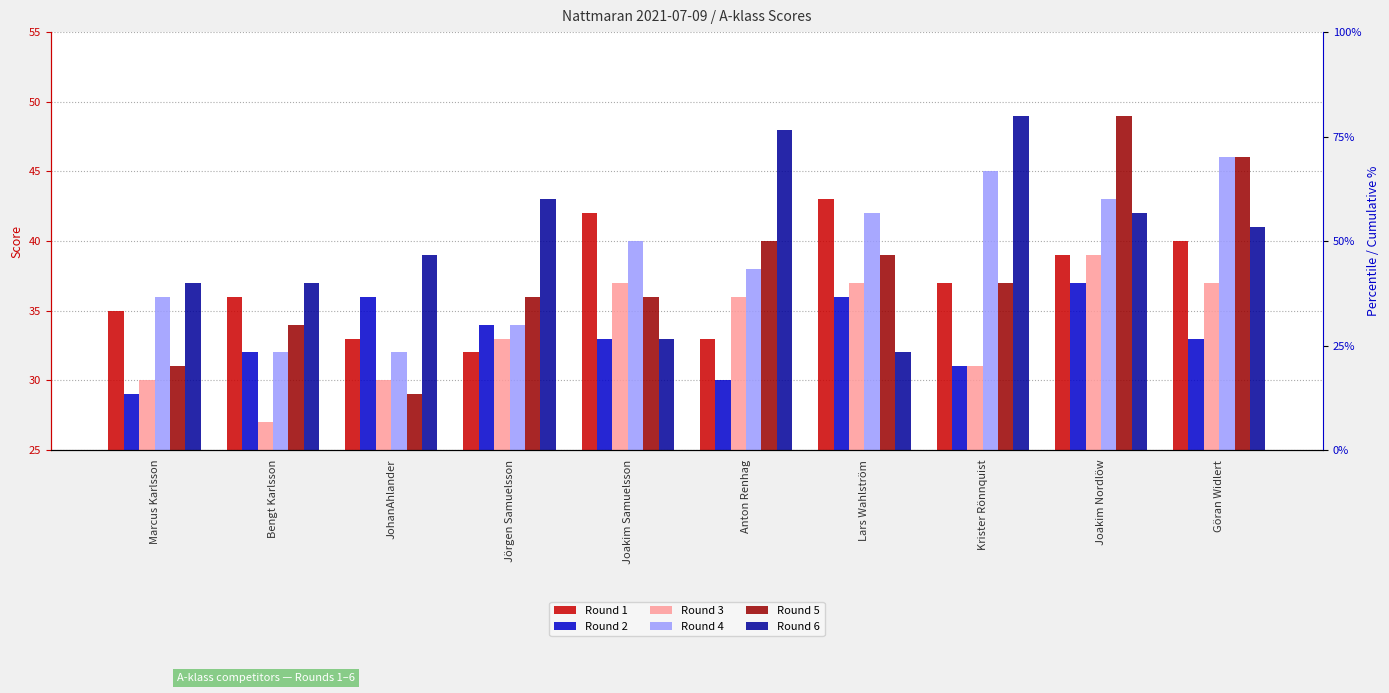

Where does the Round 2 series first go above 33?

JohanAhlander